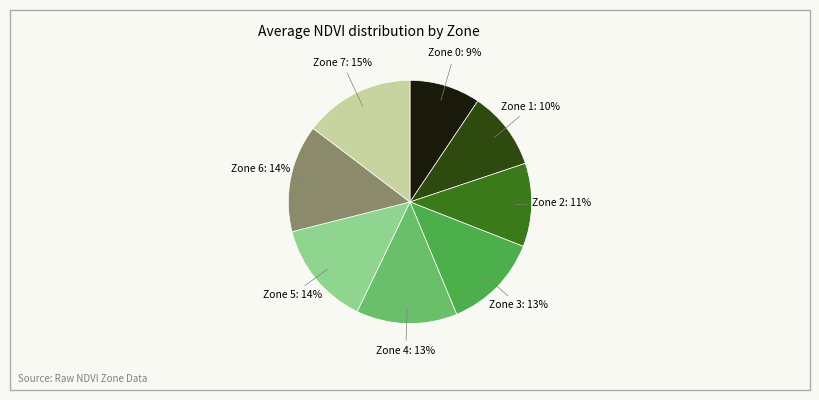

To the nearest percent, what is the average slice percentage?

12%